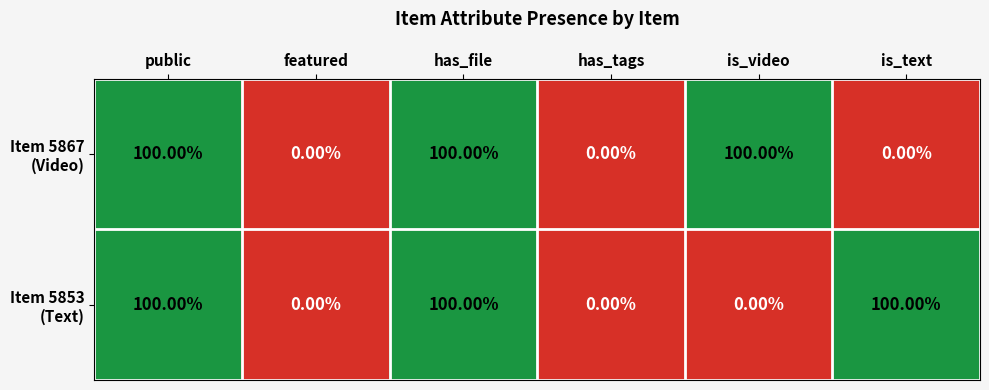

What is the spread (max minus min) of values at is_video?

100